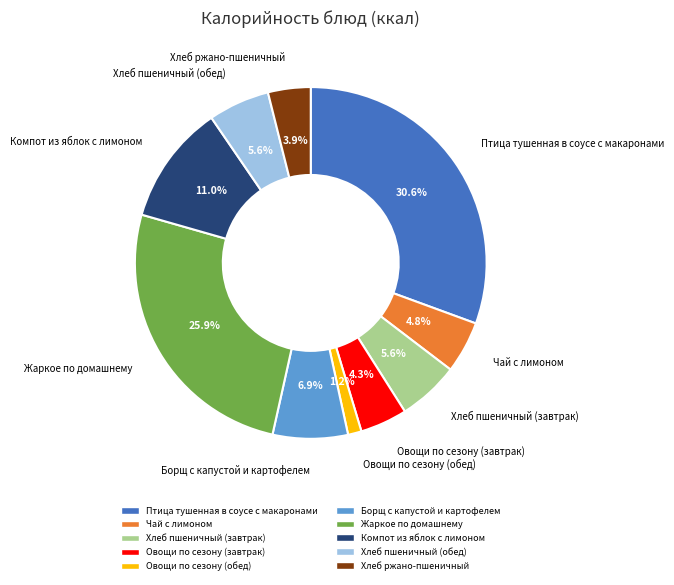

To the nearest percent, what portion does Птица тушенная в соусе с макаронами represent?

31%